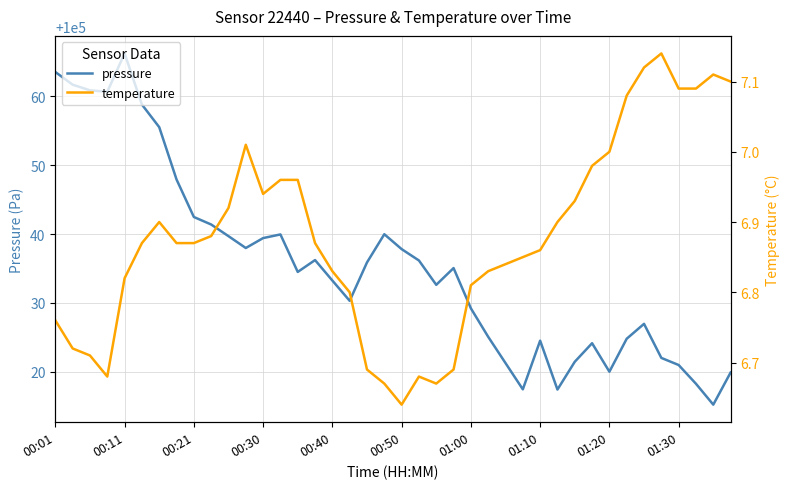

At how many categories does at least one series exceed 84173?

40